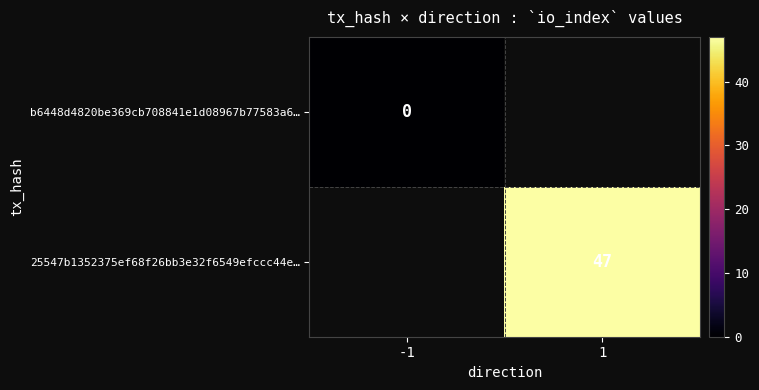

True or false: 25547b1352375ef68f26bb3e32f6549efccc44e… has a value of 47 at 1.

True